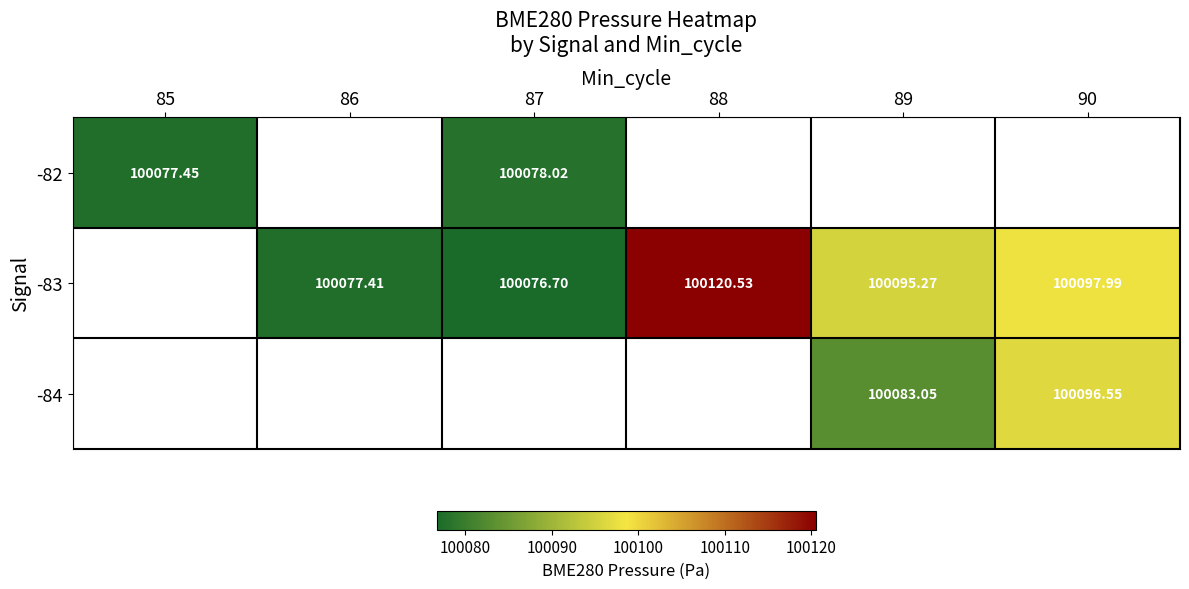

Which category has the lowest value across all series?

87